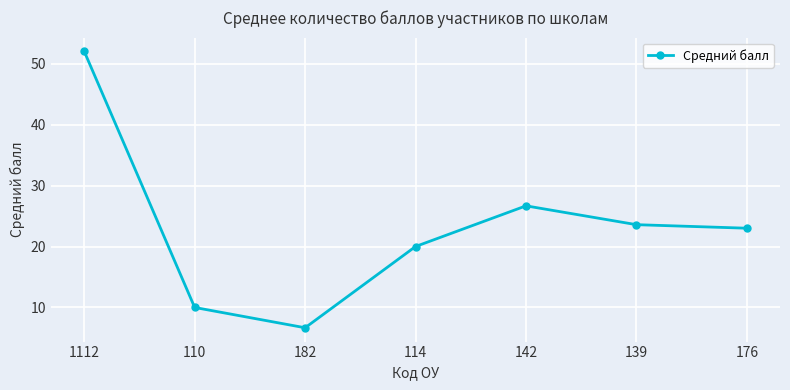

What is the label of the 7th point from the right?

1112